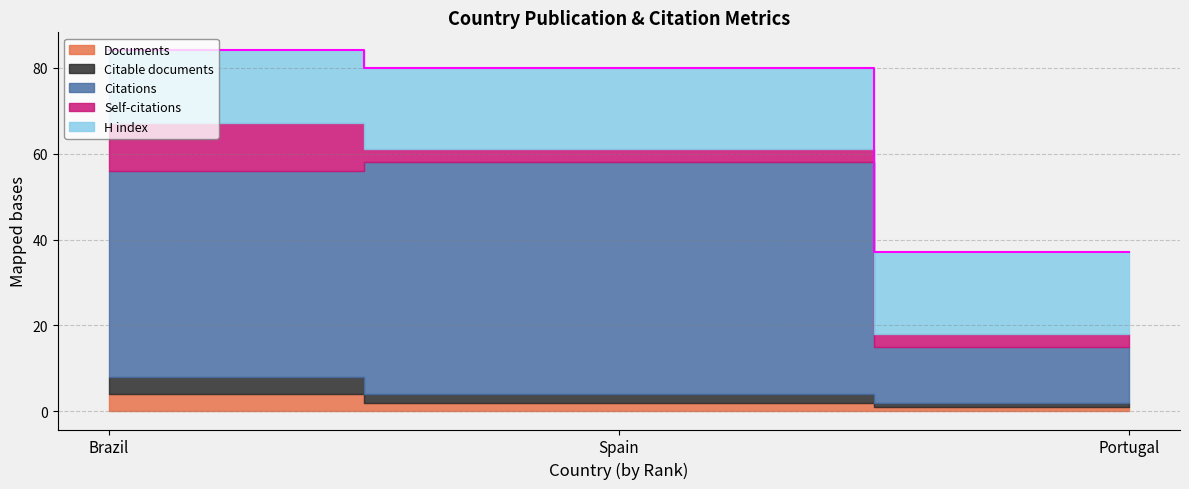

Rank the series by their maximum value, from highest to lowest.

Citations, H index, Self-citations, Documents, Citable documents